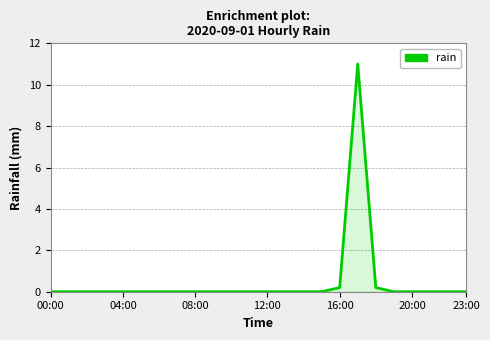

What is the maximum value shown in the chart?

11.0